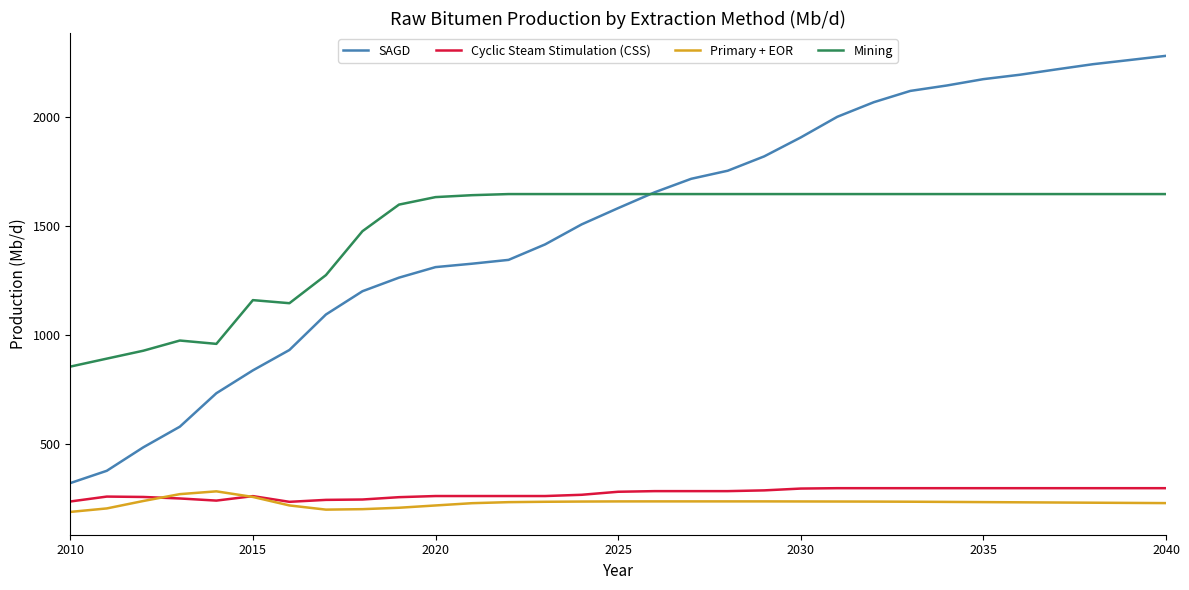

What is the lowest value of the Mining series?

856.5